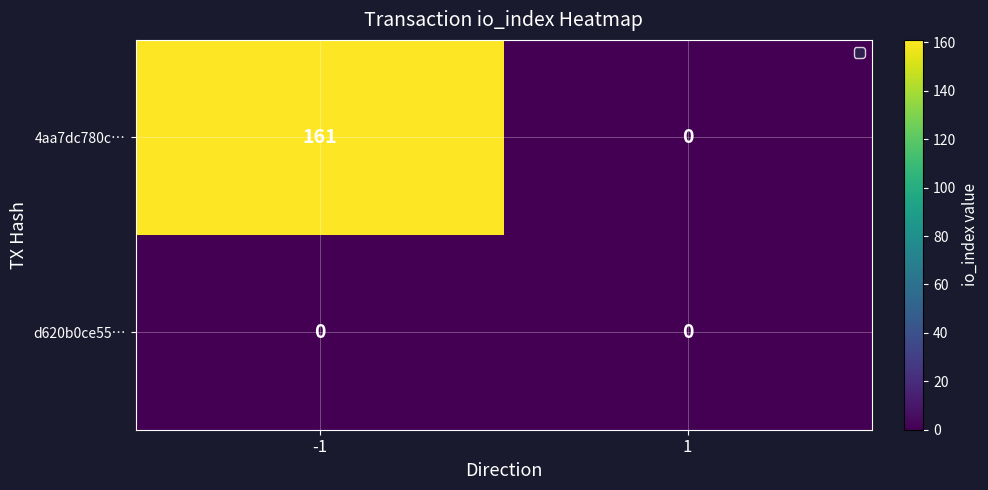

The d620b0ce55… series shows 0 at 1. True or false?

True